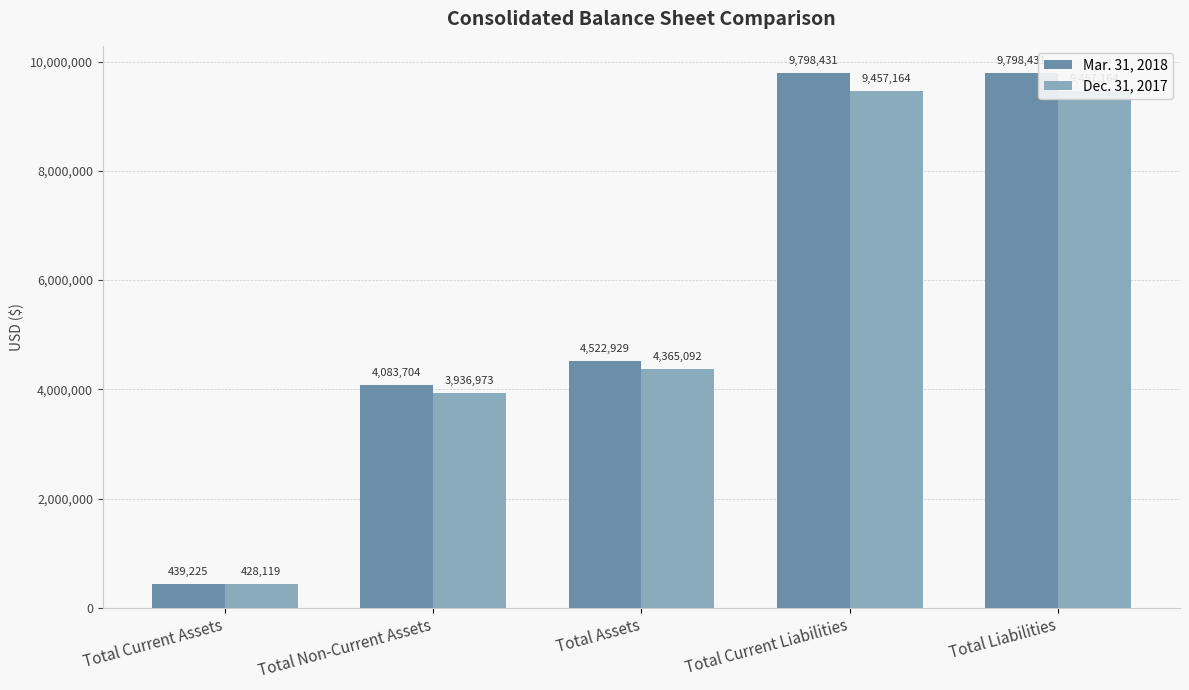

Where is Mar. 31, 2018 nearest to the value 5118828?

Total Assets